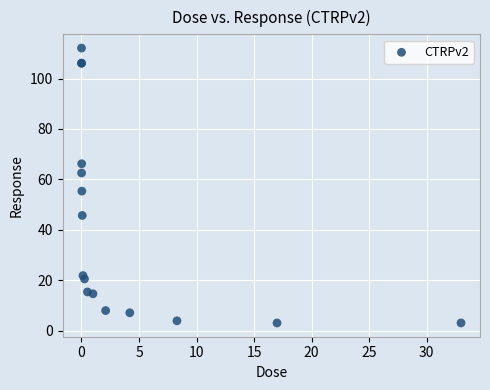

What Y value in the scatter plot is closest to 57?

55.3